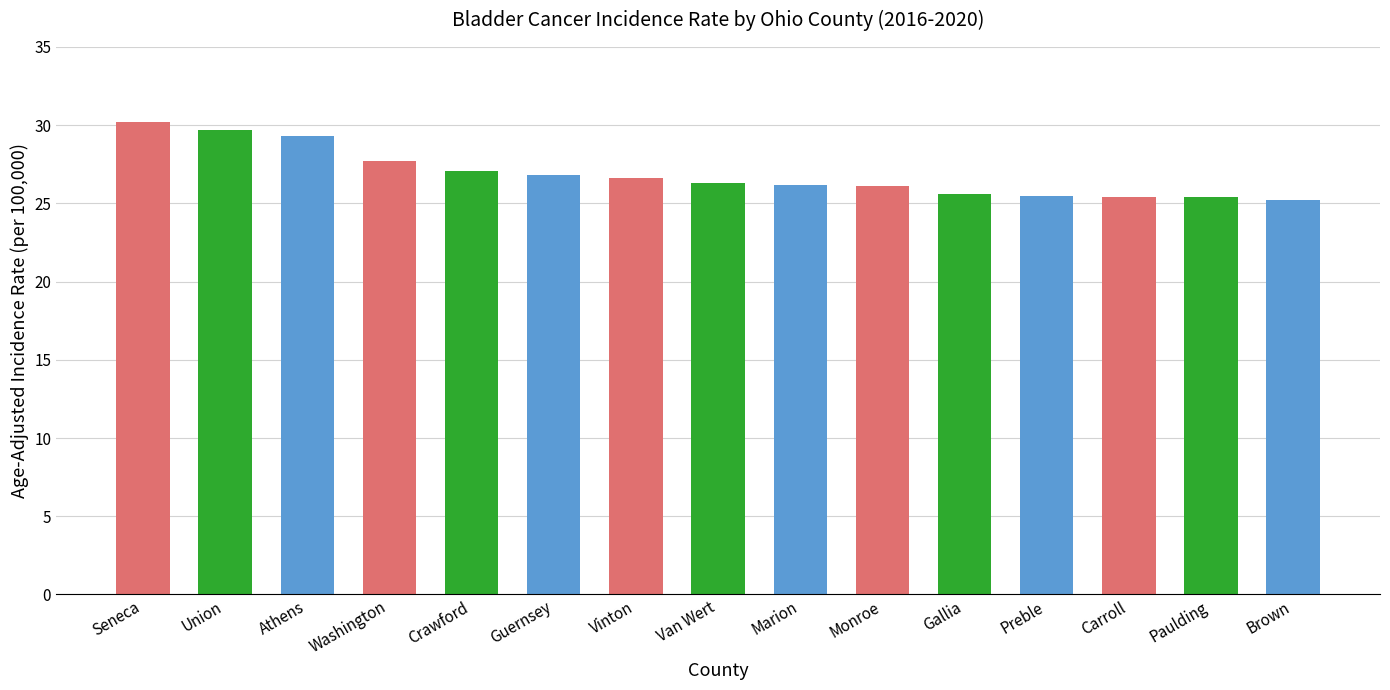

What is the sum of all values?

403.1